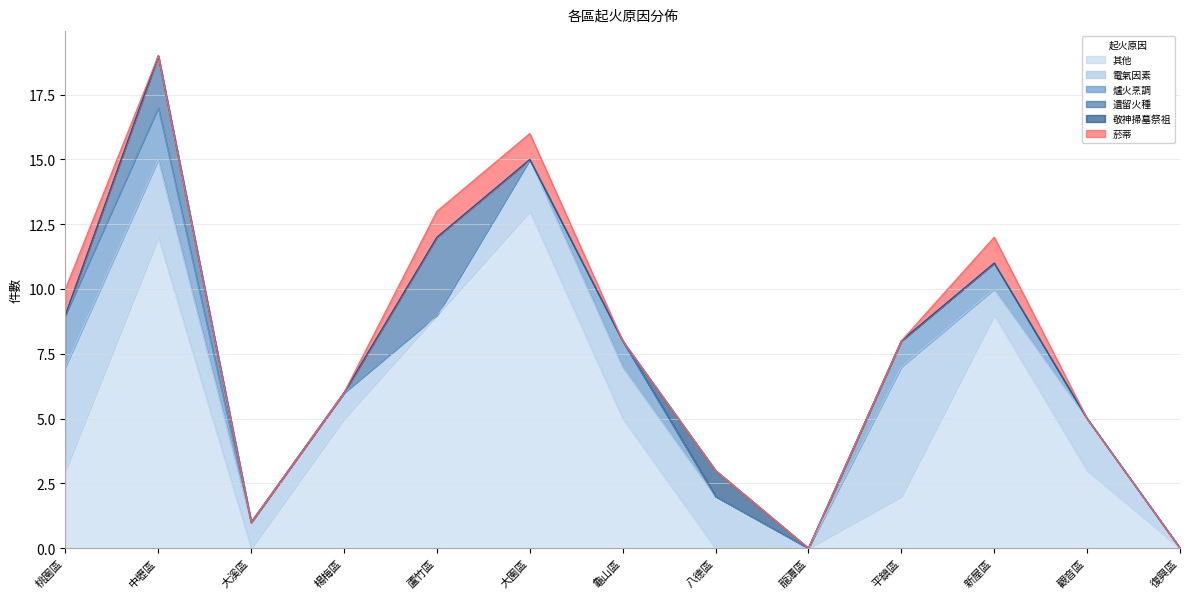

Reading left to right, transcribe all the data shown in this chart.

其他: 3	12	0	5	9	13	5	0	0	2	9	3	0
電氣因素: 4	3	1	1	0	2	2	2	0	5	1	2	0
爐火烹調: 2	2	0	0	0	0	1	0	0	1	1	0	0
遺留火種: 0	2	0	0	3	0	0	0	0	0	0	0	0
敬神掃墓祭祖: 0	0	0	0	0	0	0	1	0	0	0	0	0
菸蒂: 1	0	0	0	1	1	0	0	0	0	1	0	0